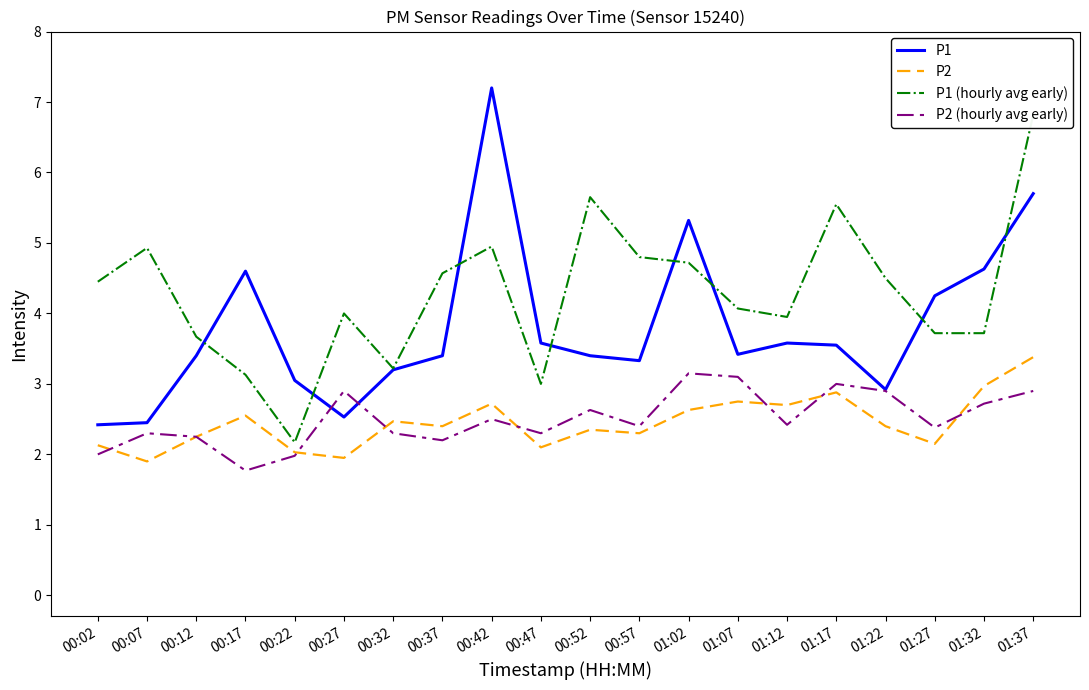

How many distinct data groups are displayed?

4